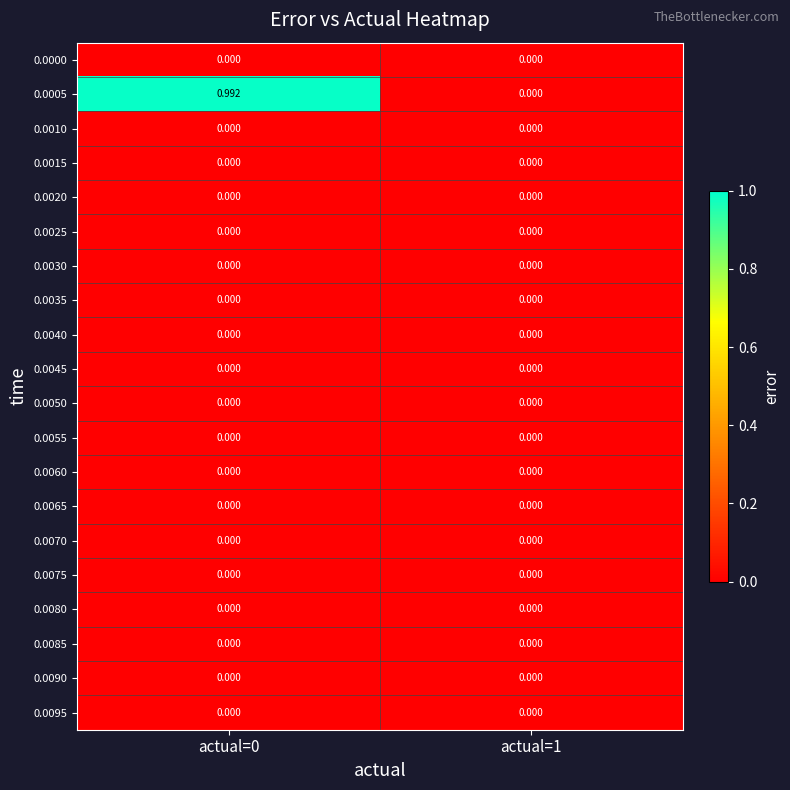

Count the number of categories in the chart.

2